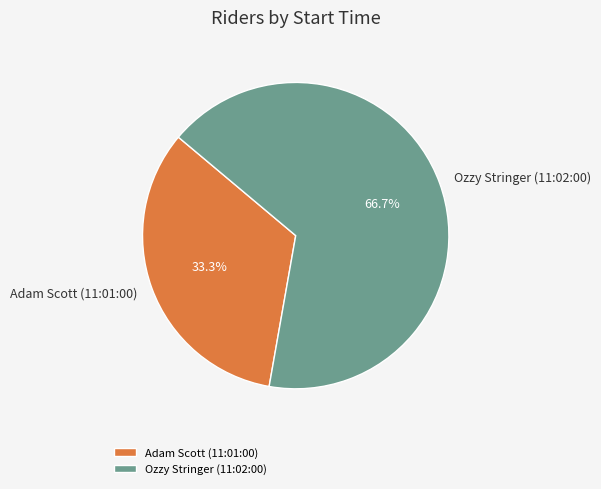

What is the total percentage of Adam Scott (11:01:00) and Ozzy Stringer (11:02:00)?

100.0%